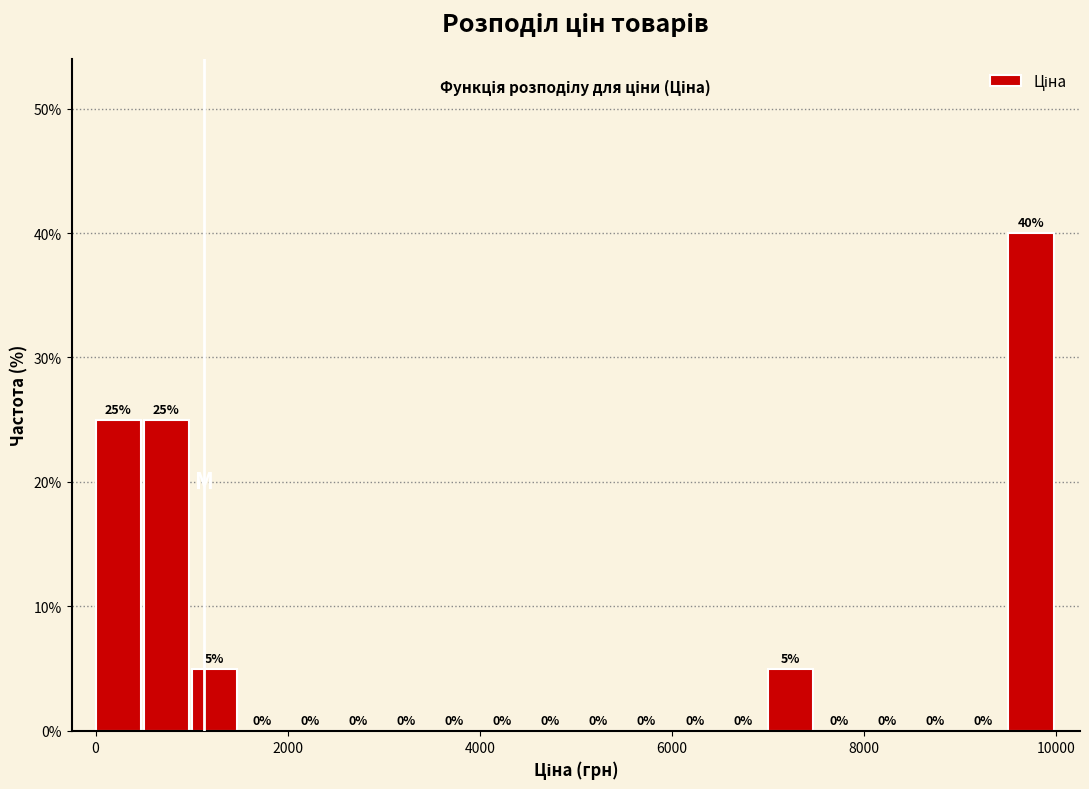

Around what value on the x-axis is the tallest bar? Give the approximate position of its centre, as read against the axis.

9800